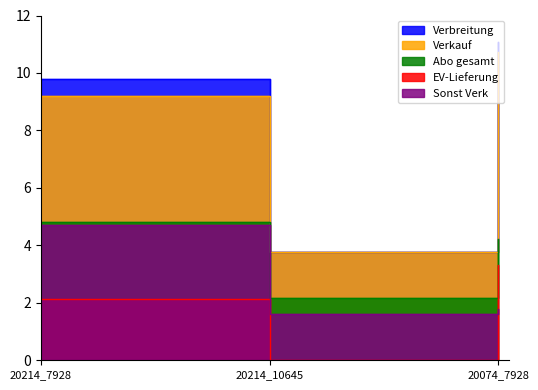

Reading right to left, transcribe all the data shown in this chart.

Verbreitung: 11.1	3.8	9.8
Verkauf: 10.7	3.8	9.2
Abo gesamt: 4.2	2.2	4.8
EV-Lieferung: 3.3	0.0	2.2
Sonst Verk: 1.8	1.6	4.7